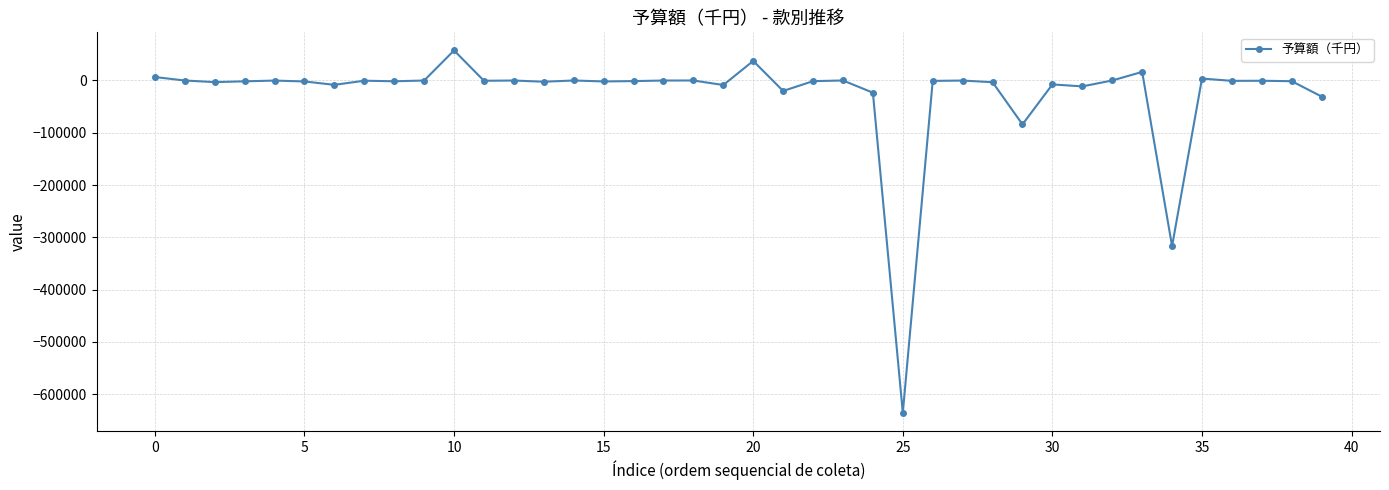

True or false: there are more than 1 points higher than both neighbors.

True